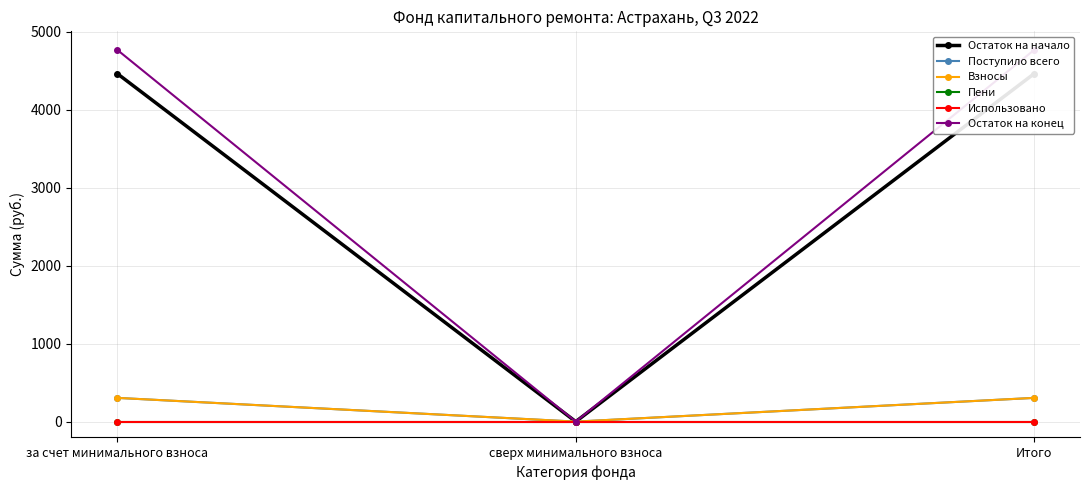

What is the label of the 2nd point from the right?

сверх минимального взноса